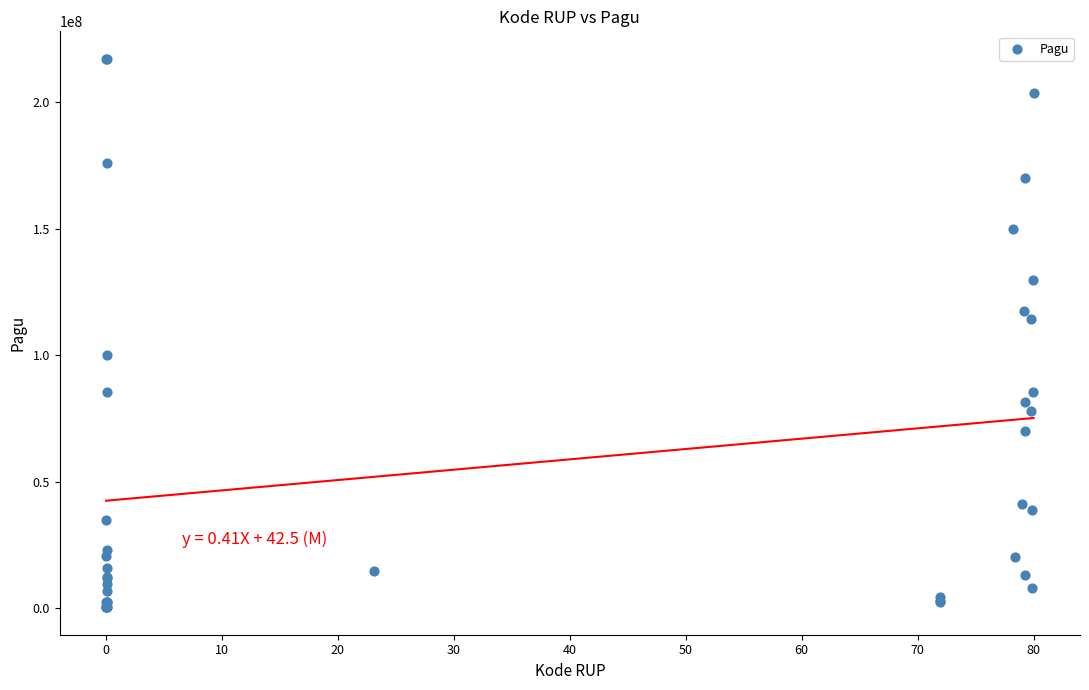

What Y value in the scatter plot is closest to 108830000?

114296000